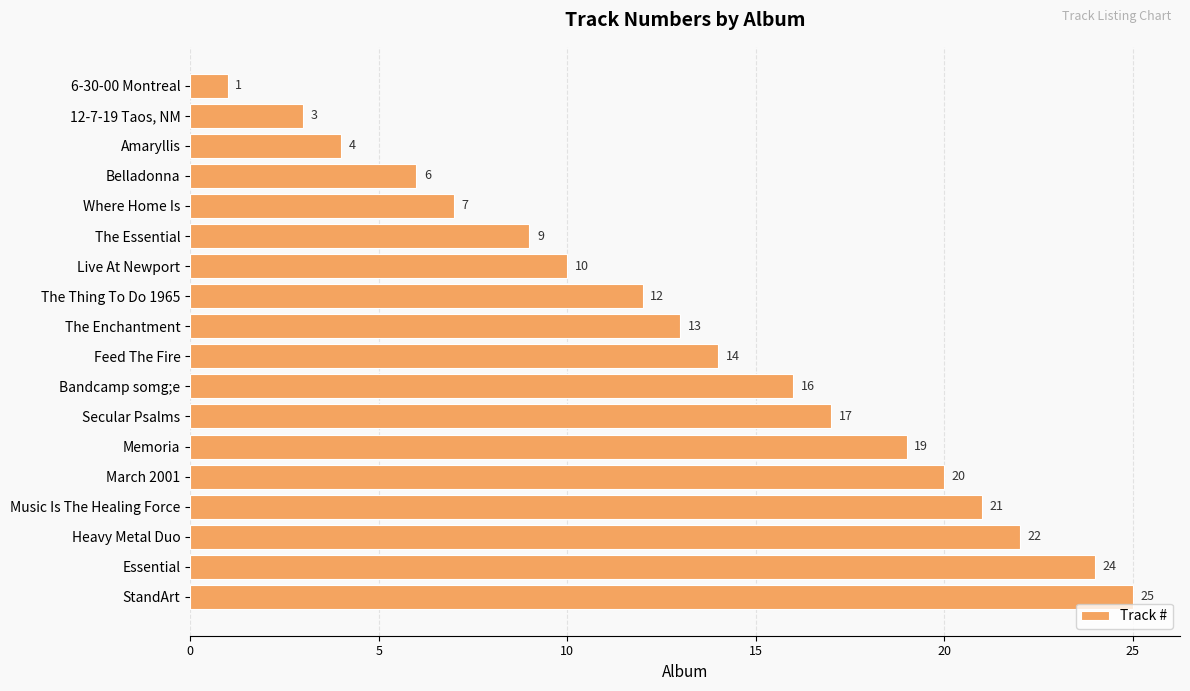

Count the number of categories in the chart.

18